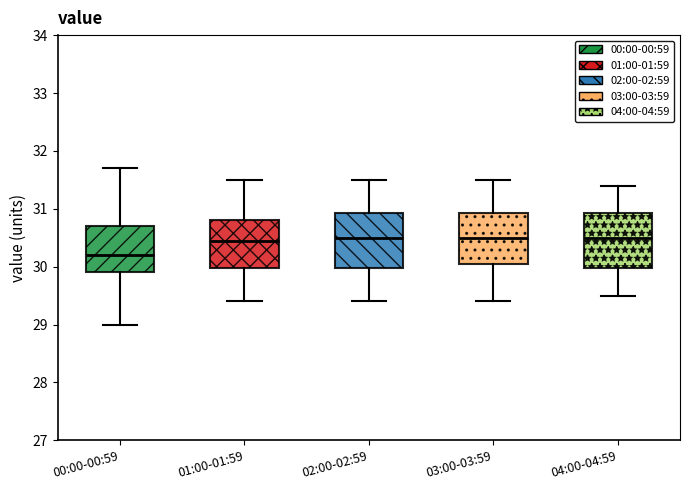

Reading left to right, read every box against the y-axis: the position of its median line, the range the box covers, and the ends of its whiskers. The values are not printed on the chart, so give them approximately, as read against the axis.

00:00-00:59: median 30.2, box 29.9 to 30.7, whiskers 29.0 to 31.7
01:00-01:59: median 30.5, box 30.0 to 30.8, whiskers 29.4 to 31.5
02:00-02:59: median 30.5, box 30.0 to 30.9, whiskers 29.4 to 31.5
03:00-03:59: median 30.5, box 30.1 to 30.9, whiskers 29.4 to 31.5
04:00-04:59: median 30.5, box 30.0 to 30.9, whiskers 29.5 to 31.4